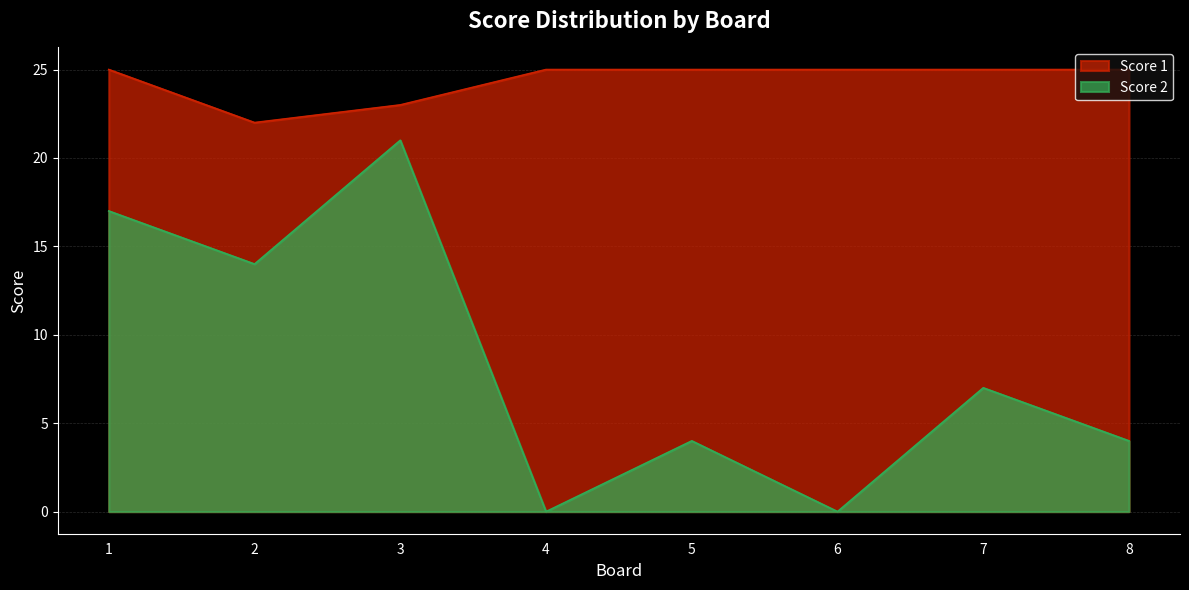

What is the average value of the Score 2 series?

8